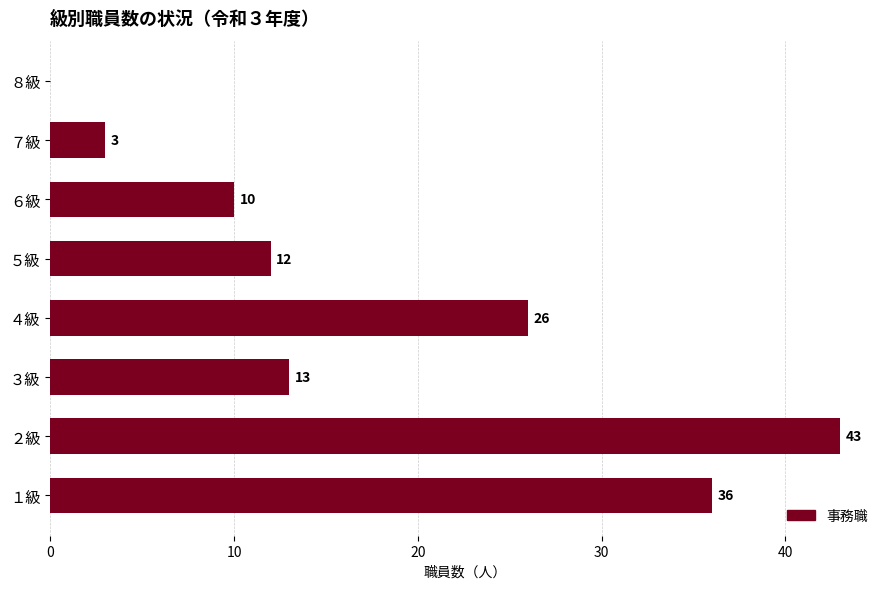

Which label corresponds to the largest value in the chart?

２級